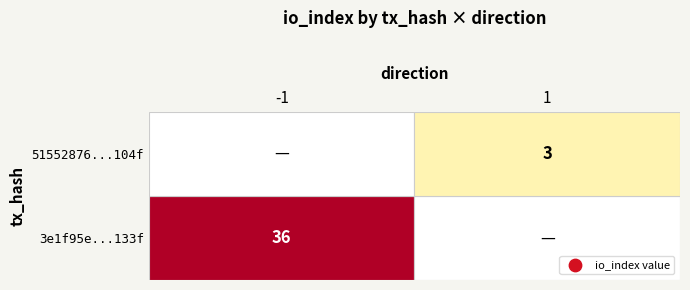

What is the spread (max minus min) of values at direction?

2